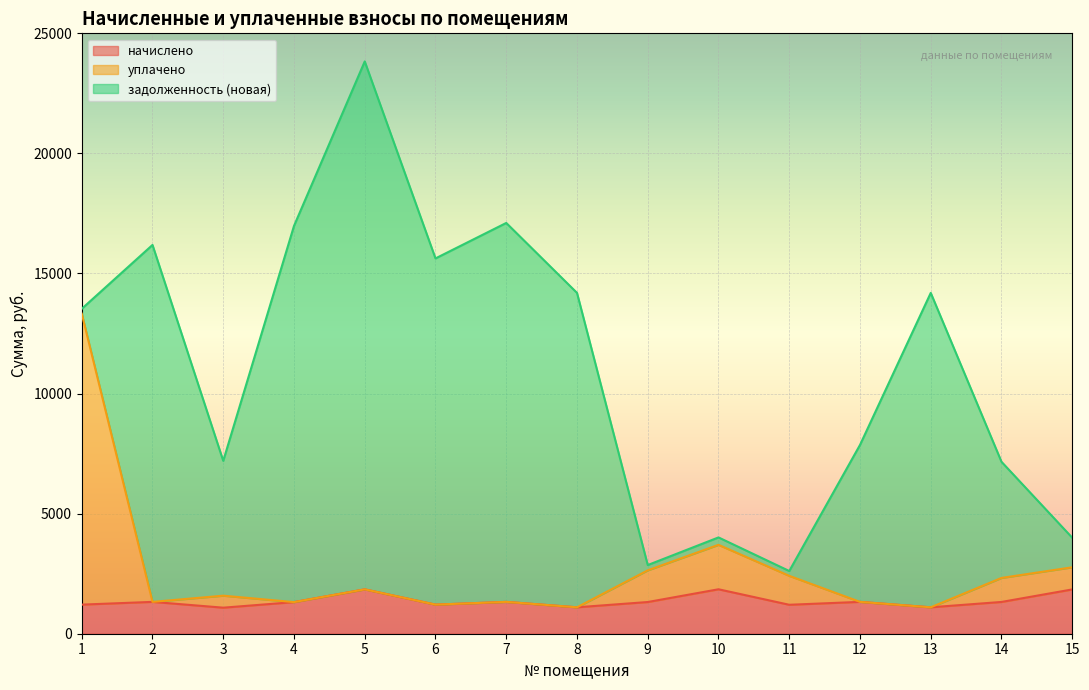

At which category is the sum across all series the highest?

5